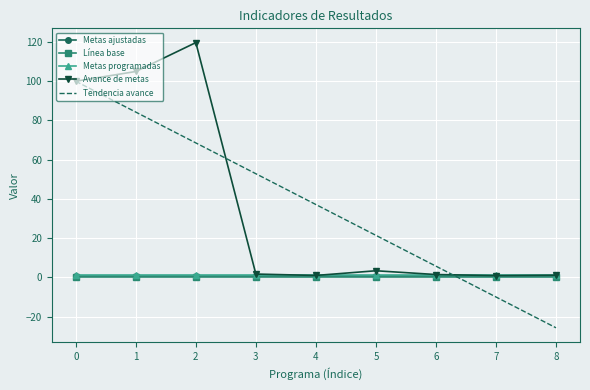

Between which two adjacent categories do Tendencia avance and Metas programadas first intersect?

6 and 7